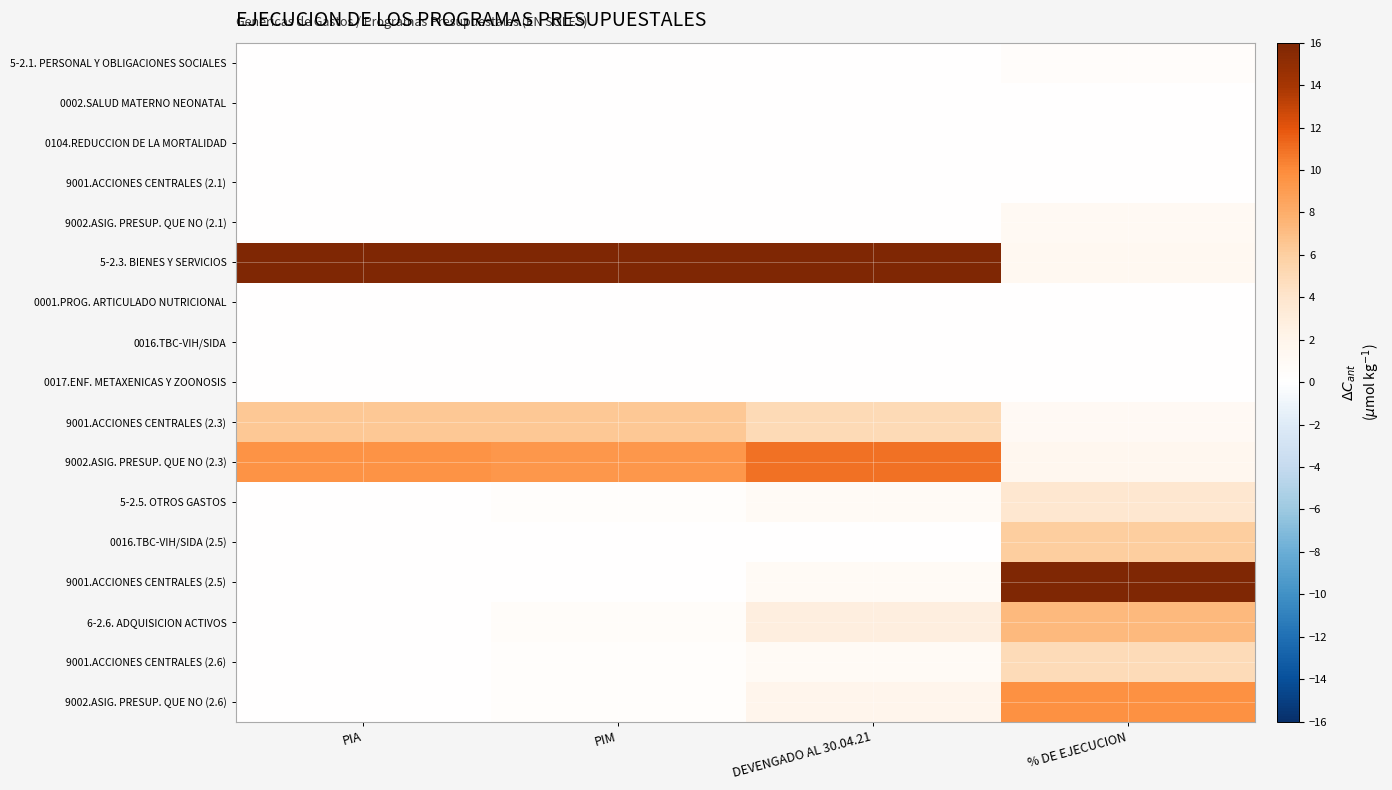

What is the spread (max minus min) of values at PIA?

16.0